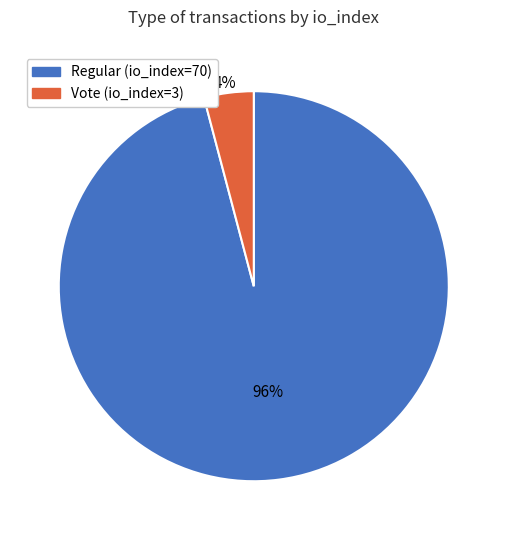

Does Regular (io_index=70) account for over 50% of the chart?

Yes